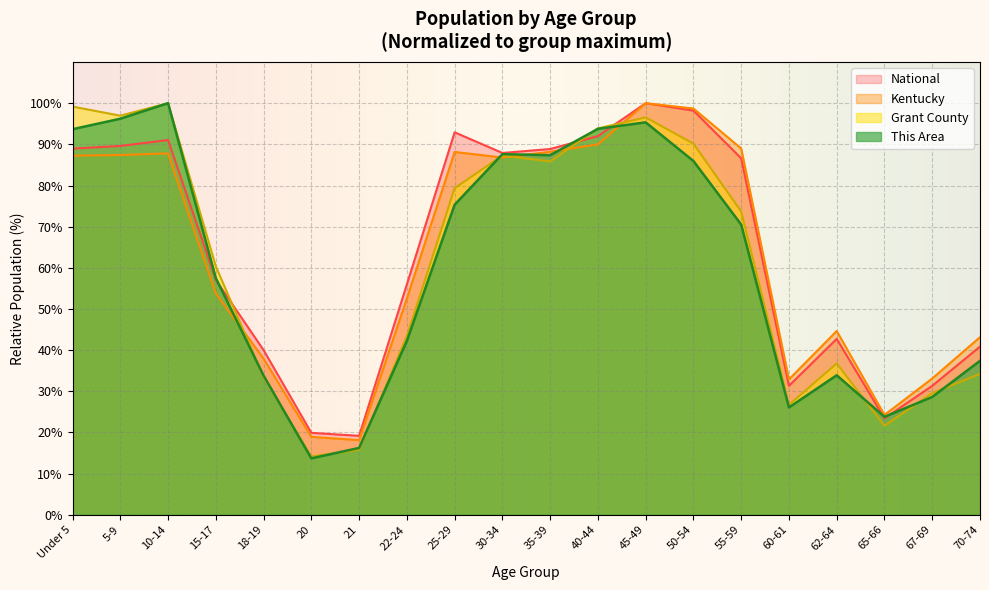

What is the sum of all Grant County values?

1219.0